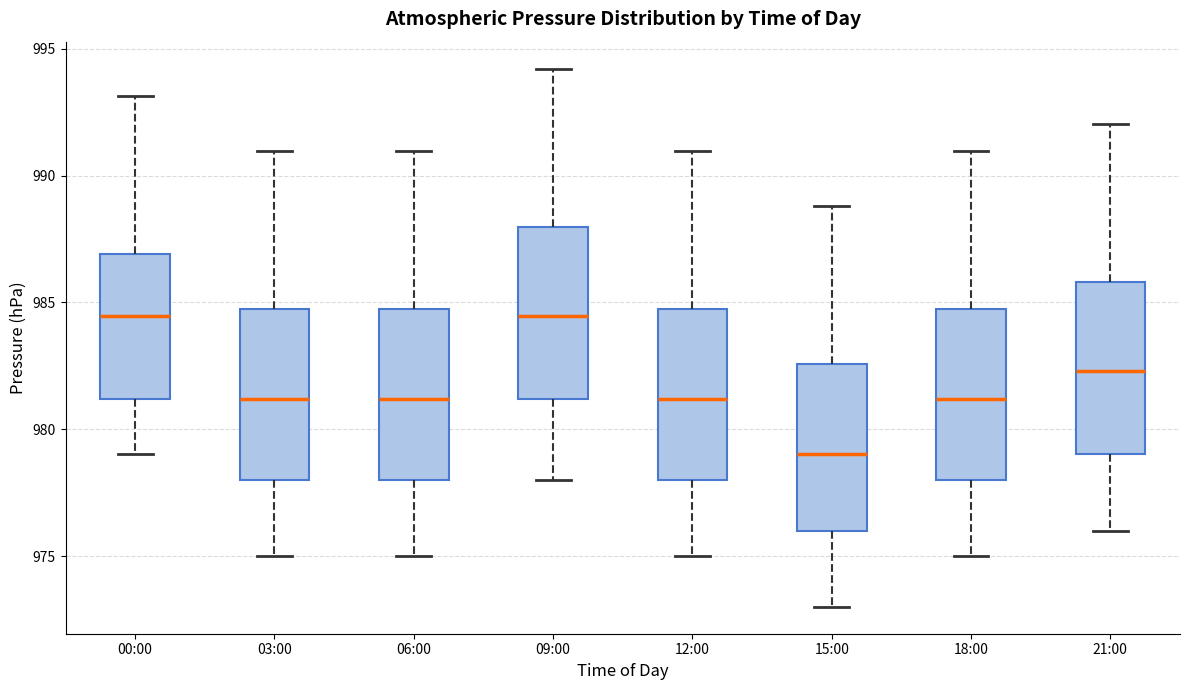

Reading left to right, transcribe this box plot: for each box, give where its median line is, the range the box spans, and where its two whiskers end, as read against the y-axis. The values are not printed on the chart, so give them approximately, as read against the axis.

00:00: median 984.5, box 981.0 to 987.0, whiskers 979.0 to 993.0
03:00: median 981.0, box 978.0 to 984.5, whiskers 975.0 to 991.0
06:00: median 981.0, box 978.0 to 984.5, whiskers 975.0 to 991.0
09:00: median 984.5, box 981.0 to 988.0, whiskers 978.0 to 994.0
12:00: median 981.0, box 978.0 to 984.5, whiskers 975.0 to 991.0
15:00: median 979.0, box 976.0 to 982.5, whiskers 973.0 to 989.0
18:00: median 981.0, box 978.0 to 984.5, whiskers 975.0 to 991.0
21:00: median 982.5, box 979.0 to 986.0, whiskers 976.0 to 992.0